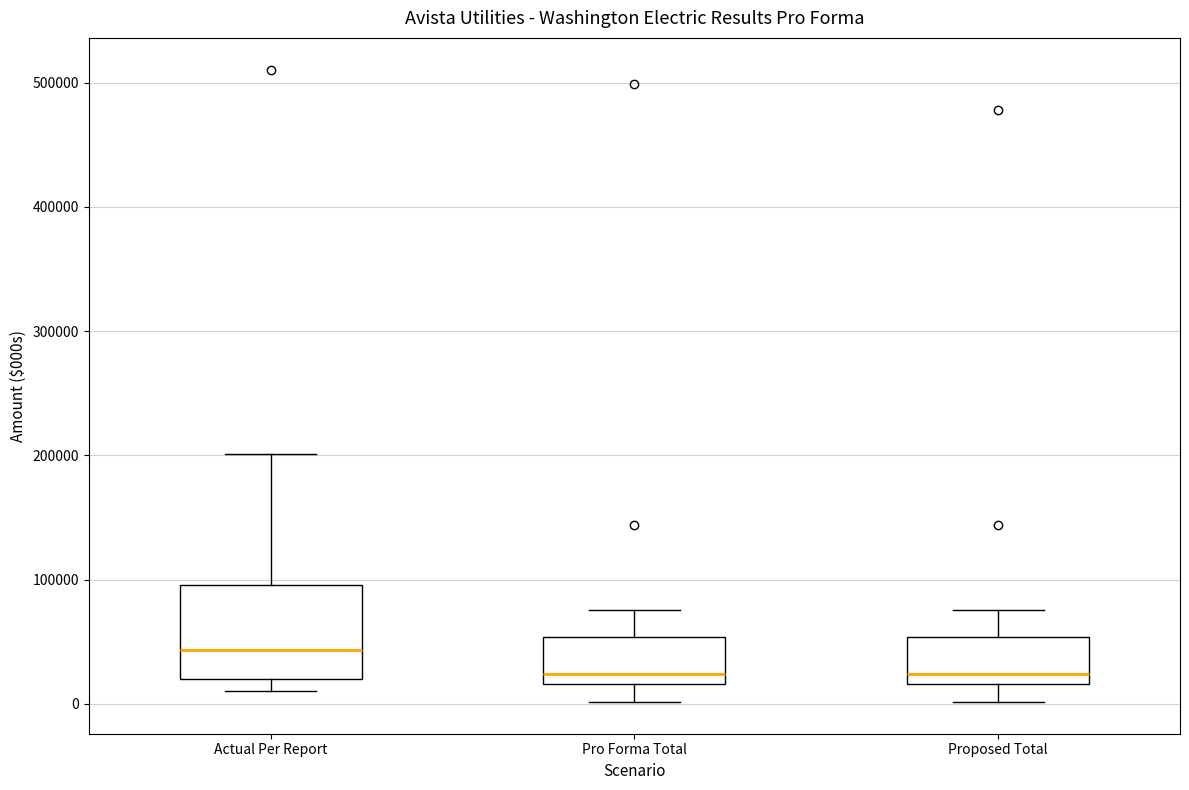

Reading left to right, transcribe this box plot: for each box, give where its median line is, the range the box spans, and where its two whiskers end, as read against the y-axis. The values are not printed on the chart, so give them approximately, as read against the axis.

Actual Per Report: median 40000, box 20000 to 100000, whiskers 10000 to 200000
Pro Forma Total: median 20000 (just above the box's lower edge), box 20000 to 50000, whiskers 0 to 80000
Proposed Total: median 20000 (just above the box's lower edge), box 20000 to 50000, whiskers 0 to 80000